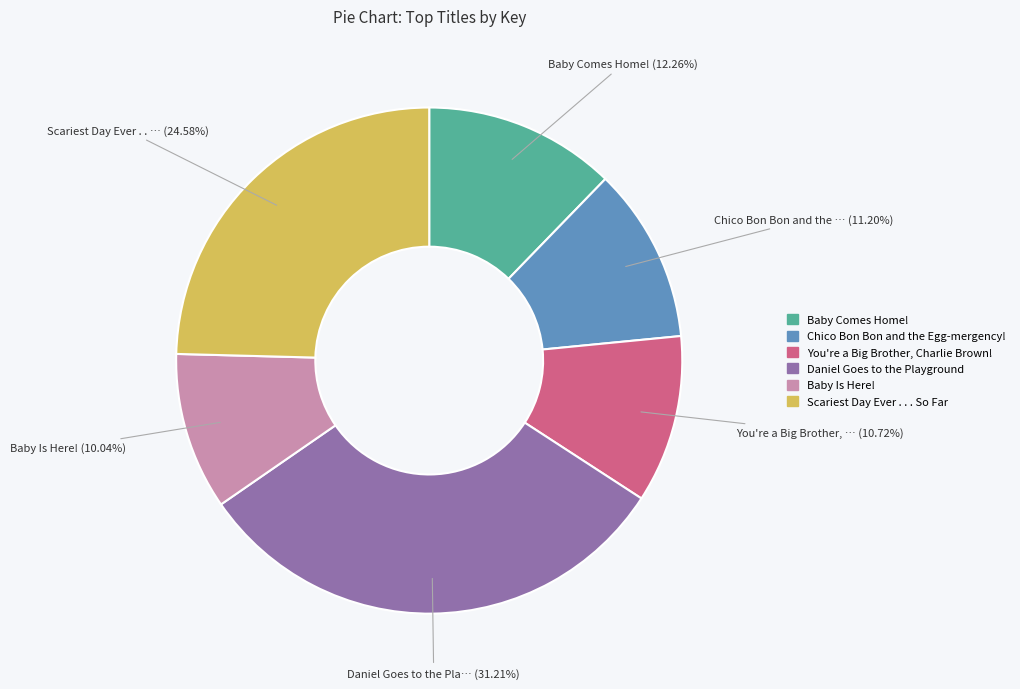

To the nearest percent, what portion does Scariest Day Ever . . . So Far represent?

25%